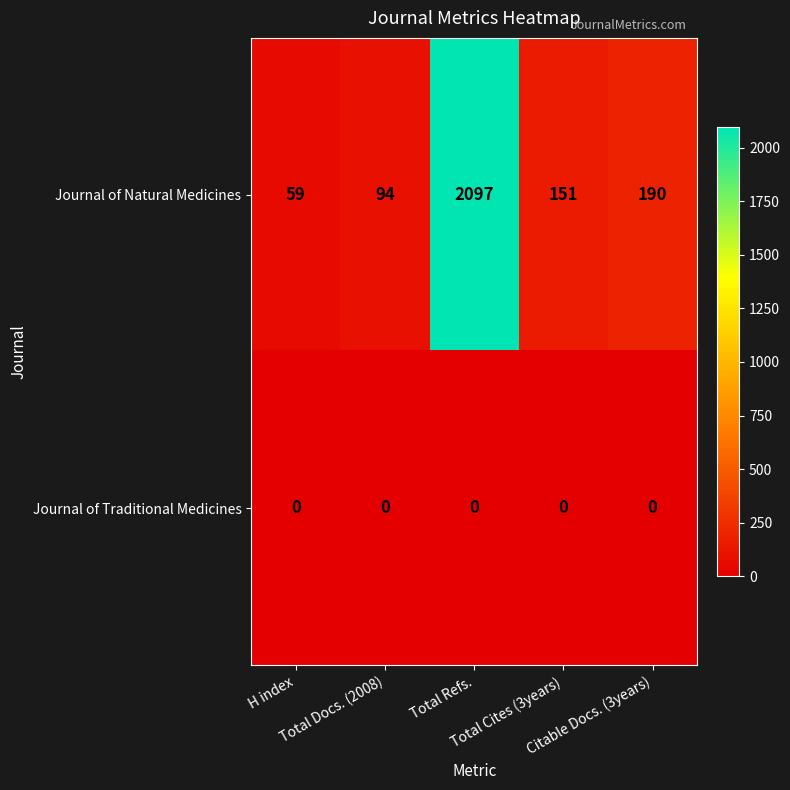

Rank the series by their average value, from lowest to highest.

Journal of Traditional Medicines, Journal of Natural Medicines